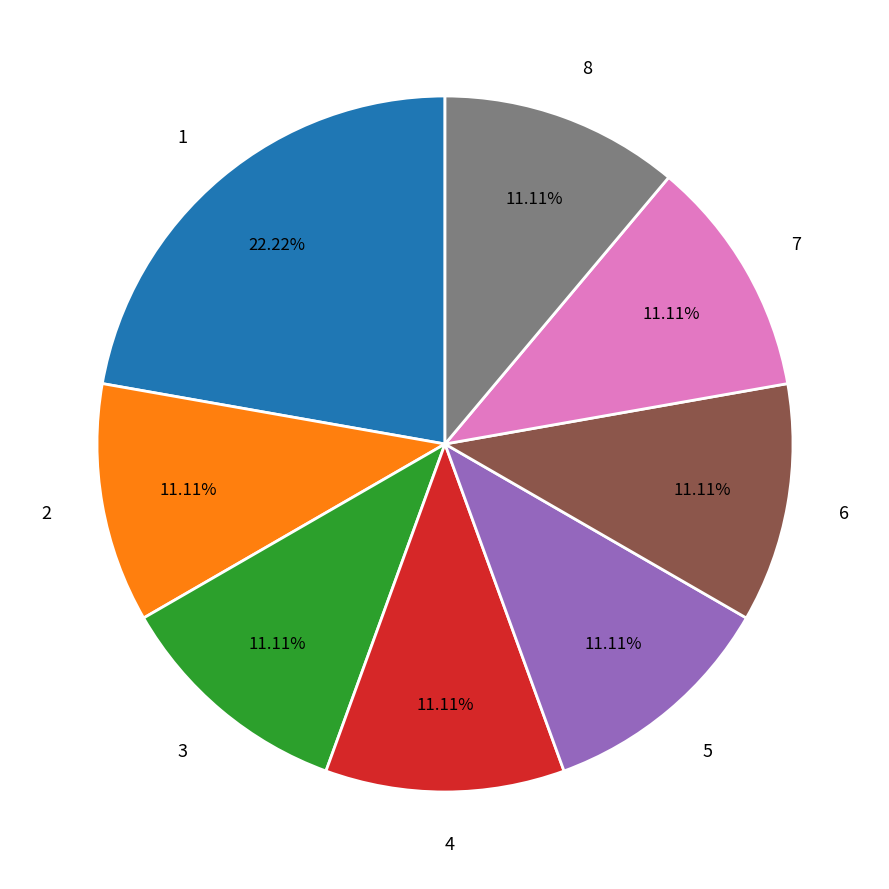

How much of the chart is everything except 8?

88.9%